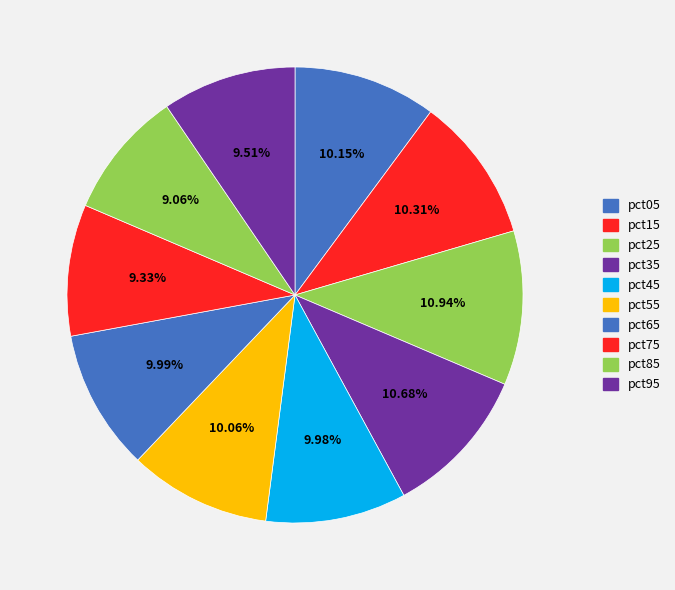

How many segments does this pie chart have?

10